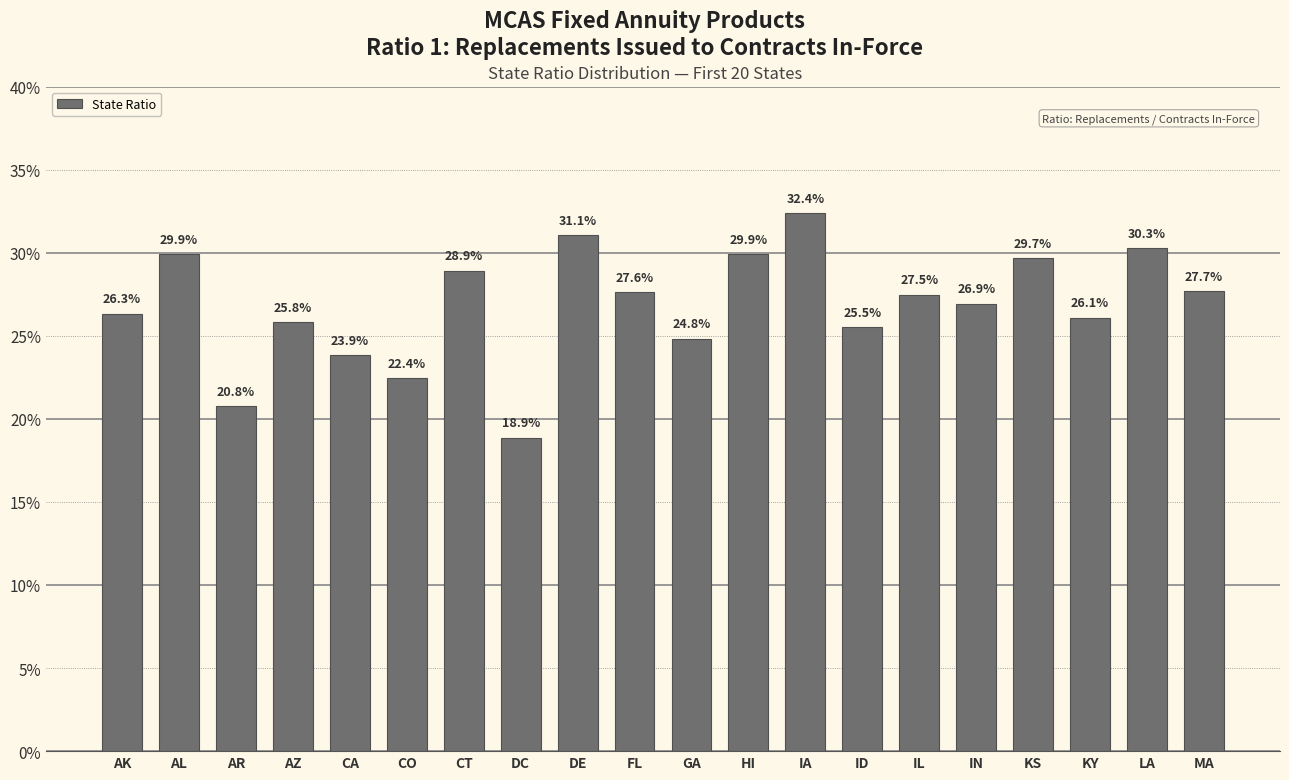

The chart shows a value of 0.1 at AK. True or false?

False